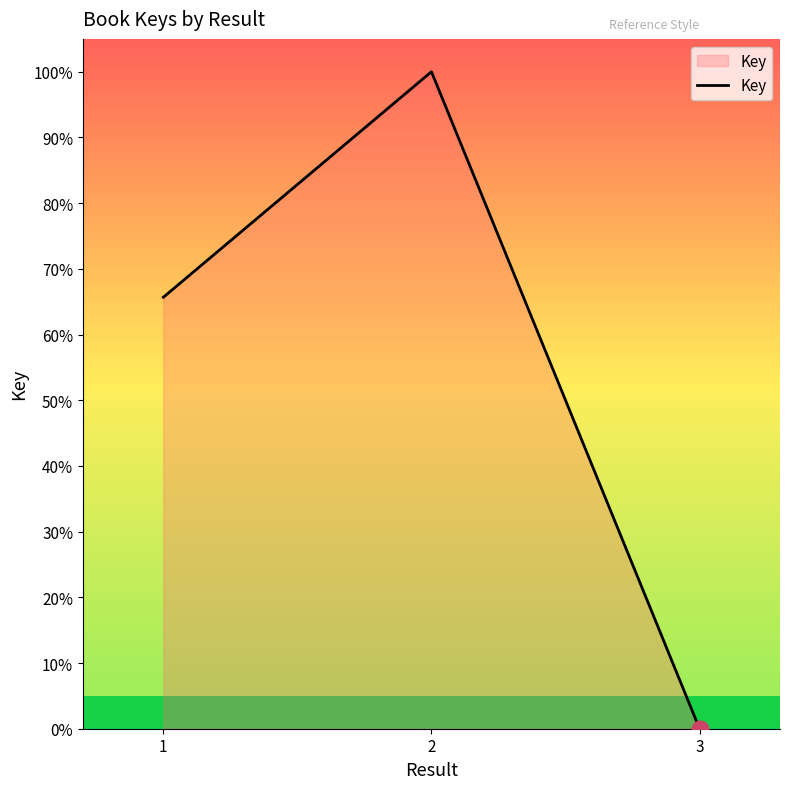

How many positive values are there?

2